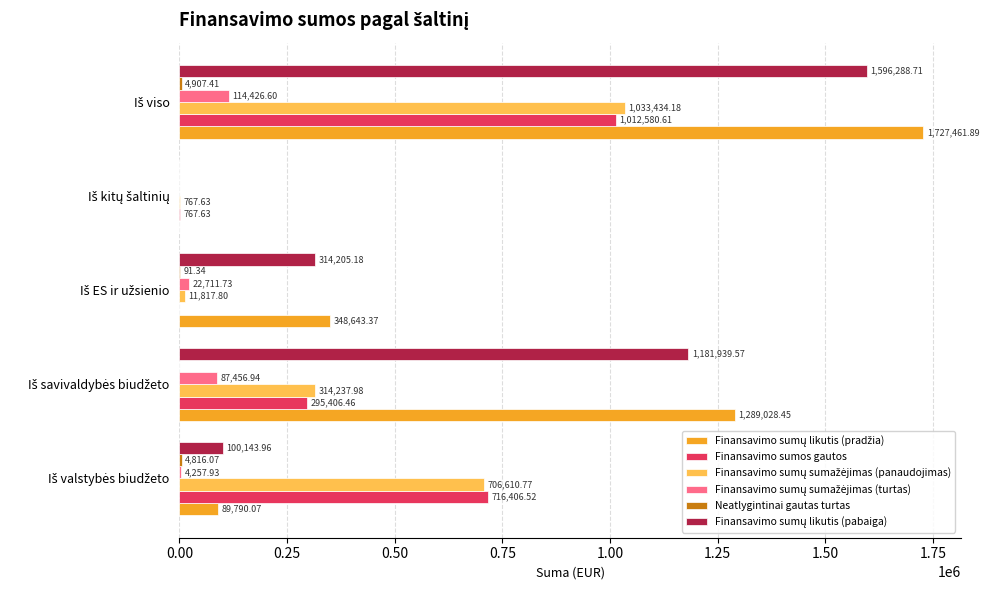

What is the greatest value displayed?

1727461.9